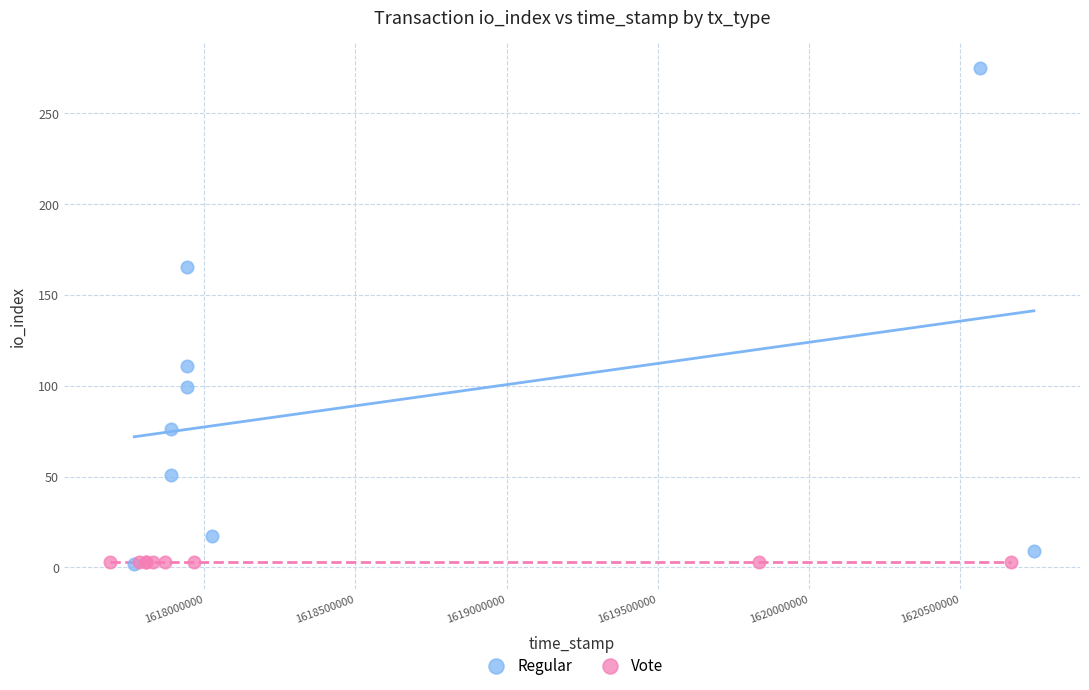

Which series contains the highest Y value?

Regular